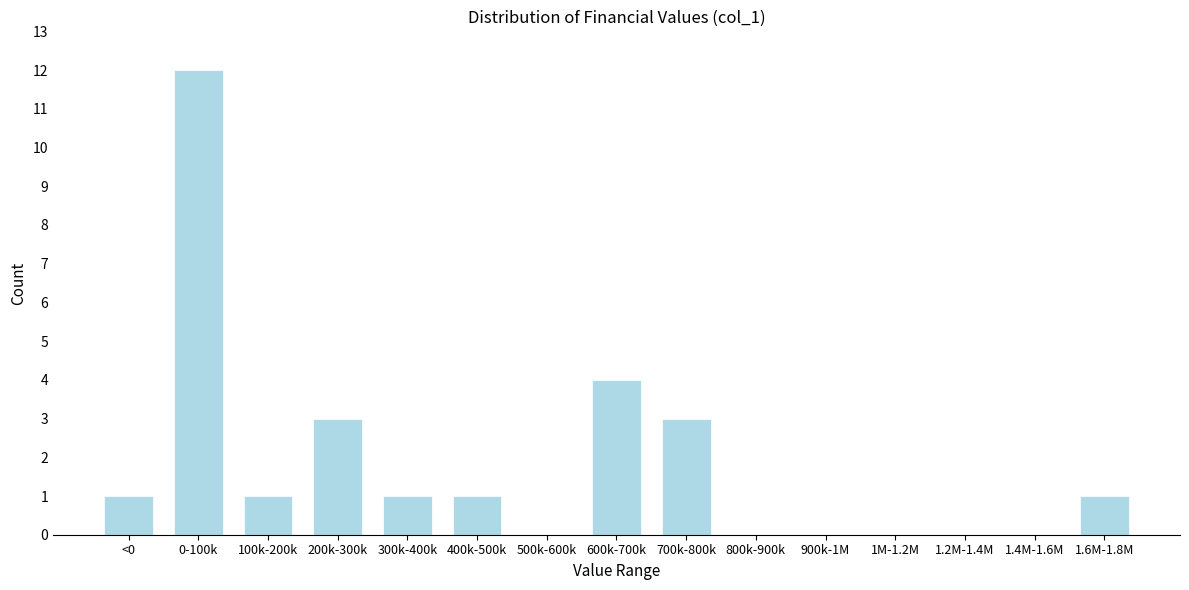

Reading left to right, extract all data points from this chart.

<0=1	0-100k=12	100k-200k=1	200k-300k=3	300k-400k=1	400k-500k=1	500k-600k=0	600k-700k=4	700k-800k=3	800k-900k=0	900k-1M=0	1M-1.2M=0	1.2M-1.4M=0	1.4M-1.6M=0	1.6M-1.8M=1